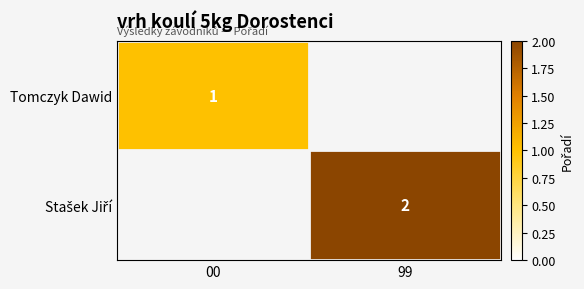

How many positive values does the Tomczyk Dawid series have?

1